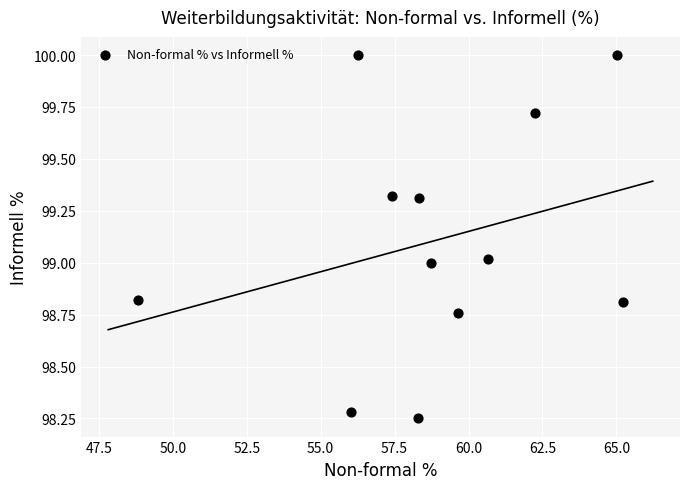

What is the average Y value?

99.1